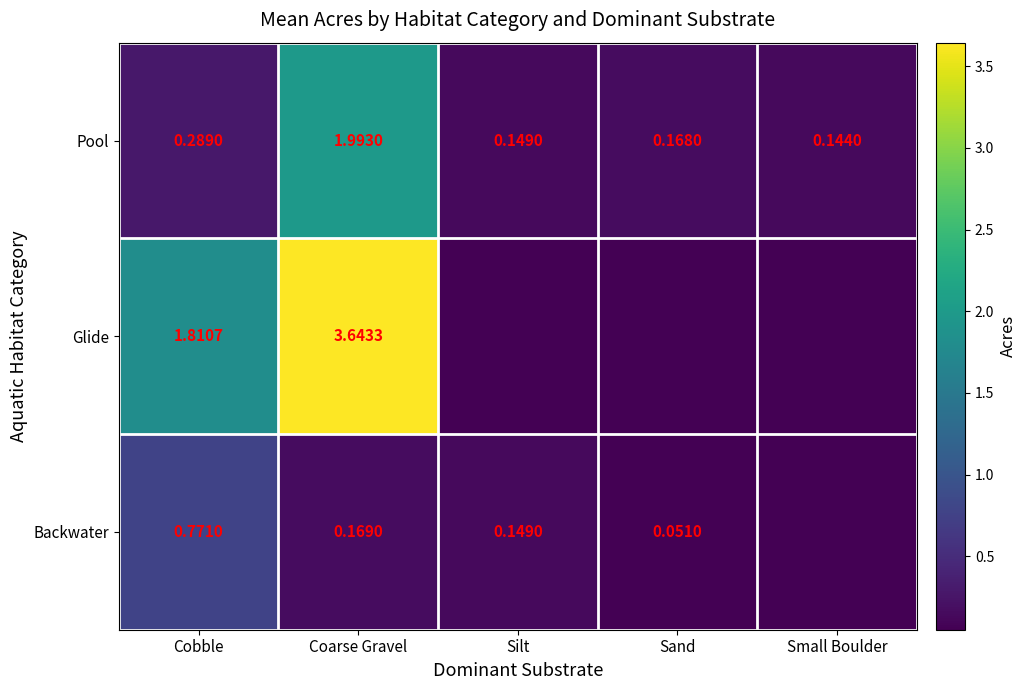

List the labels in order of Pool value, smallest first.

Small Boulder, Silt, Sand, Cobble, Coarse Gravel